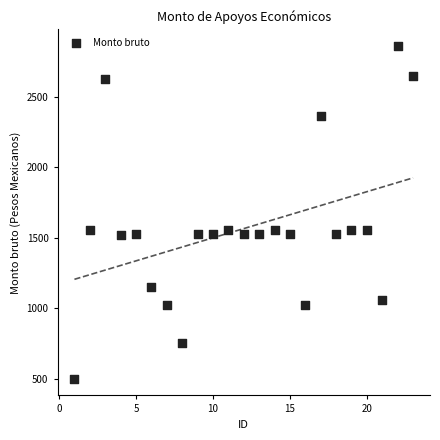

What is the range of Y values (max minus min)?

2361.0